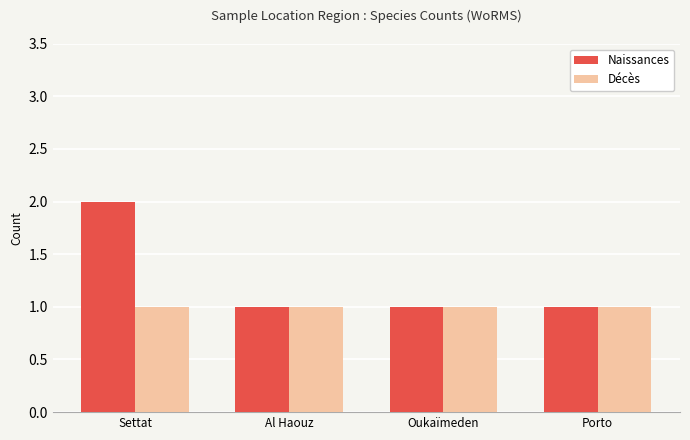

What is the label of the 4th bar from the right?

Settat